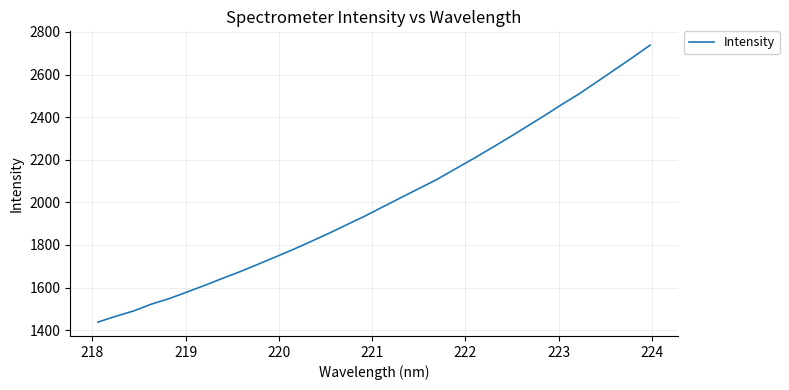

What is the difference between the maximum and minimum values?

1299.9